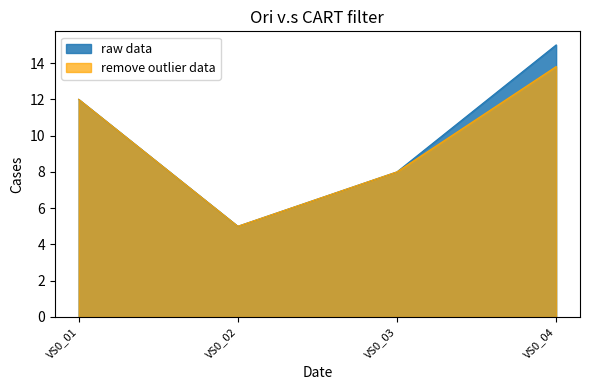

How many distinct data groups are displayed?

2